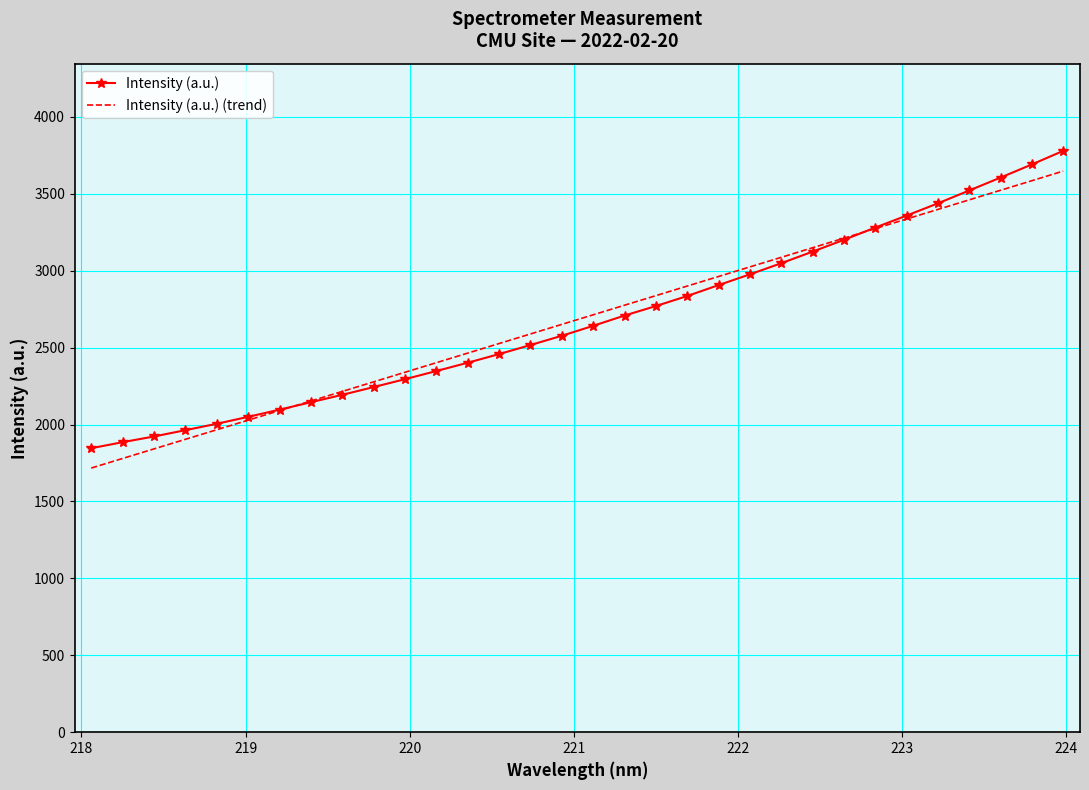

What is the minimum value shown in the chart?

1717.4